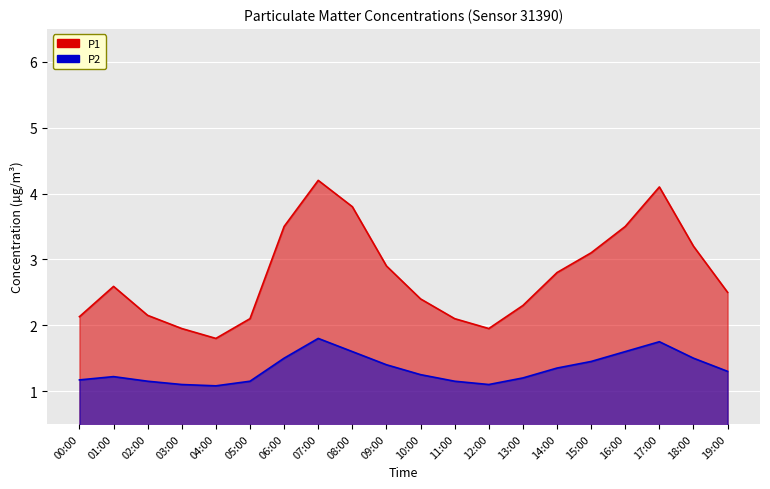

How many P2 values are between 1 and 2?

20